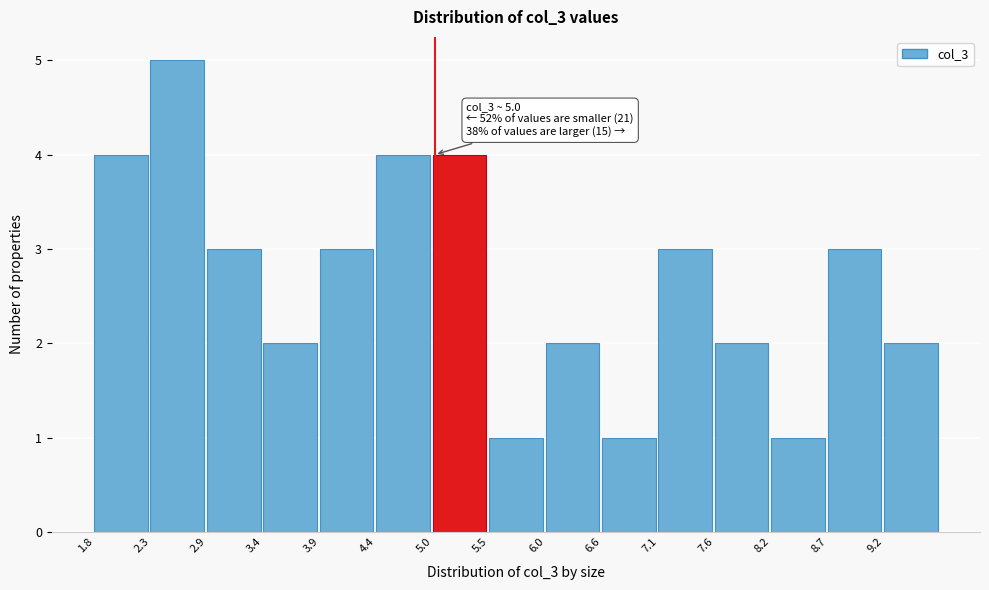

Over which range of the x-axis is the bar tallest?

2.3 to 2.9